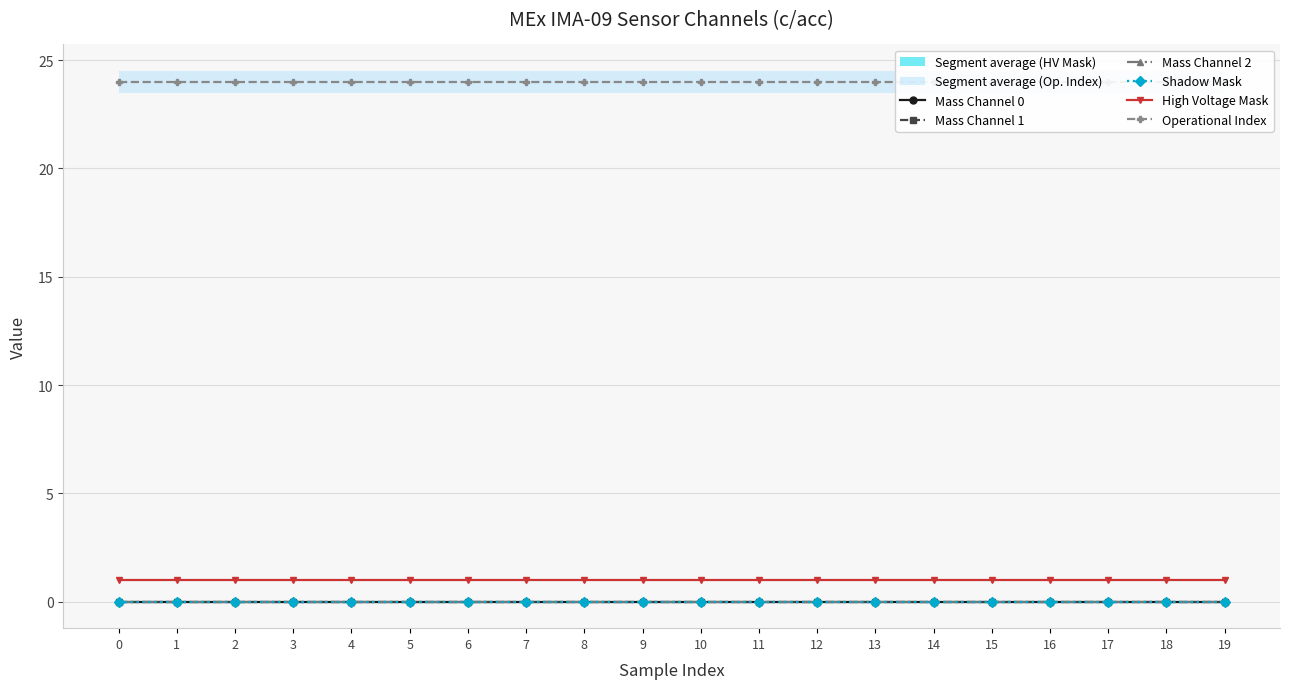

Between 13 and 15, which is larger?

13